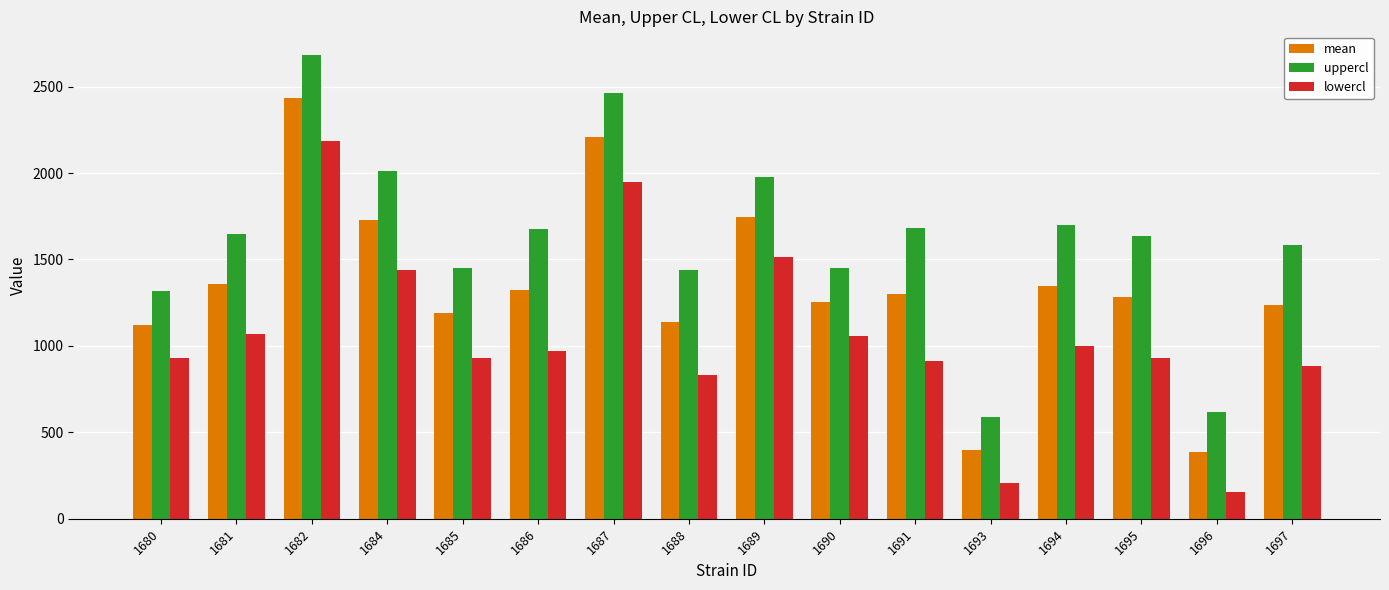

What is the value of the lowercl bar at the 12th from the left?

204.5